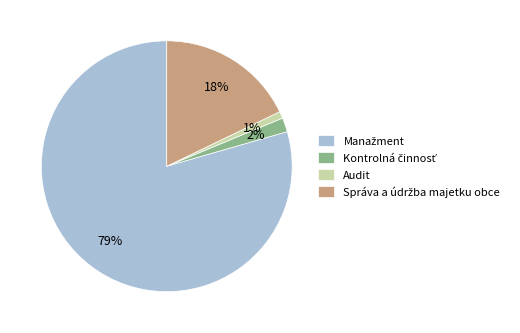

Which slice is the smallest?

Audit